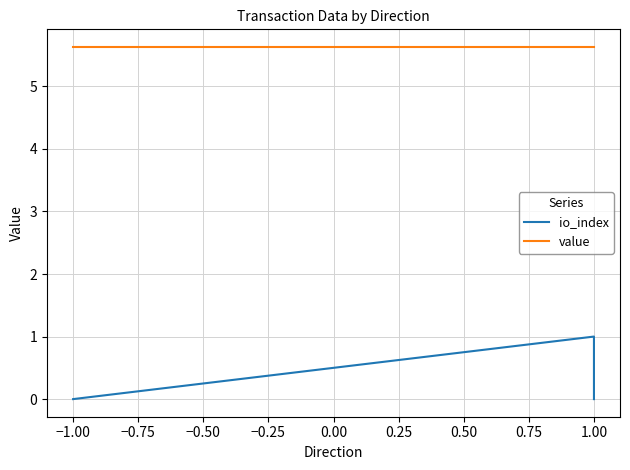

True or false: io_index has more than 1 interior local peaks.

False